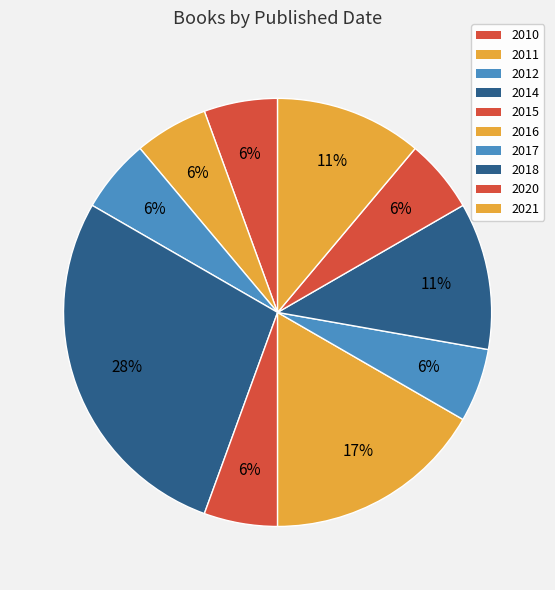

Rank the categories by value from highest to lowest.

2014, 2016, 2018, 2021, 2010, 2011, 2012, 2015, 2017, 2020